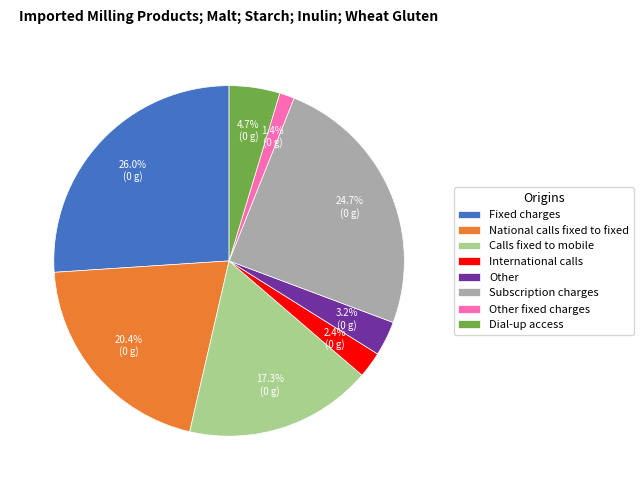

To the nearest percent, what is the combined percentage of Other and Dial-up access?

8%